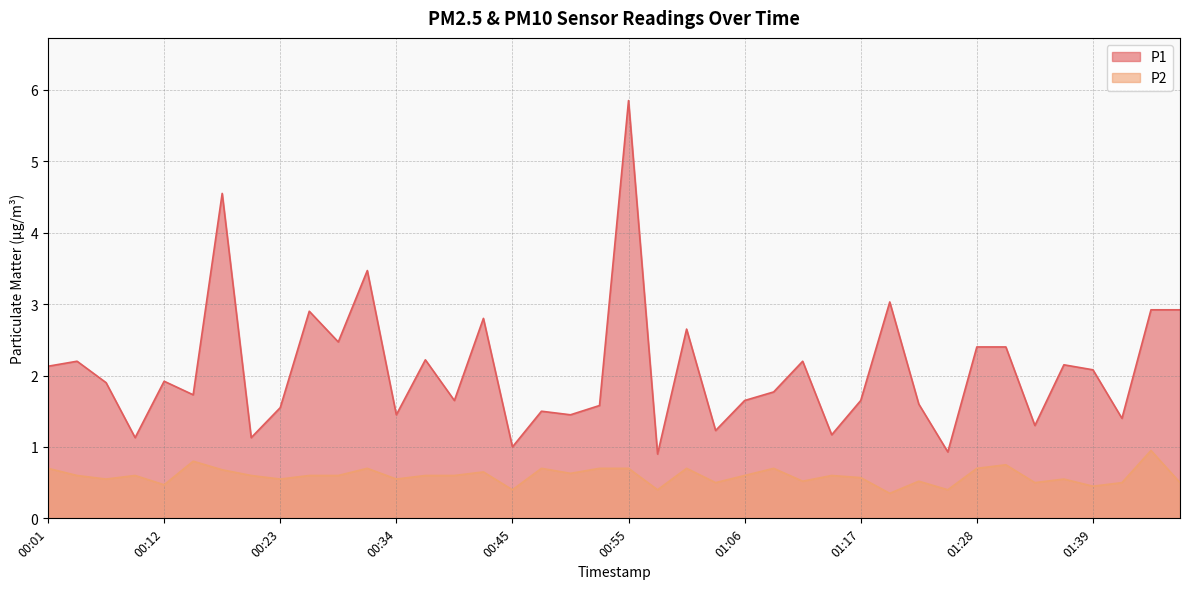

At 01:47, list the series in order from smallest to largest.

P2, P1